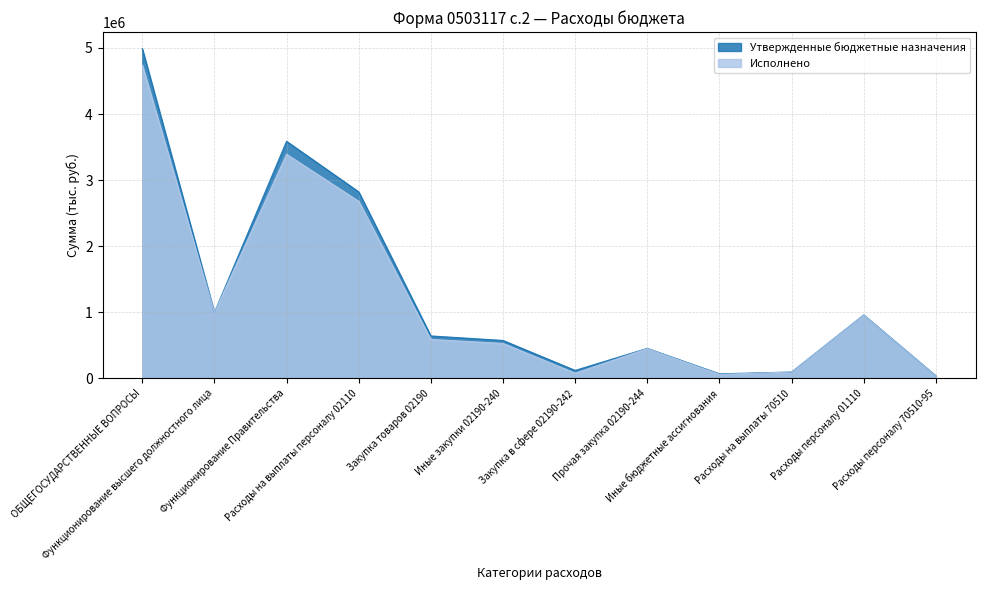

True or false: Исполнено and Утвержденные бюджетные назначения cross at least once.

False